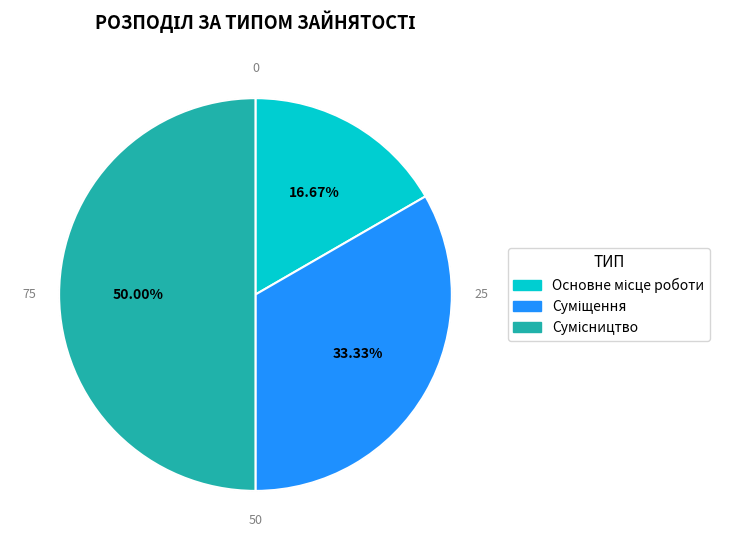

Count the number of slices in the pie.

3